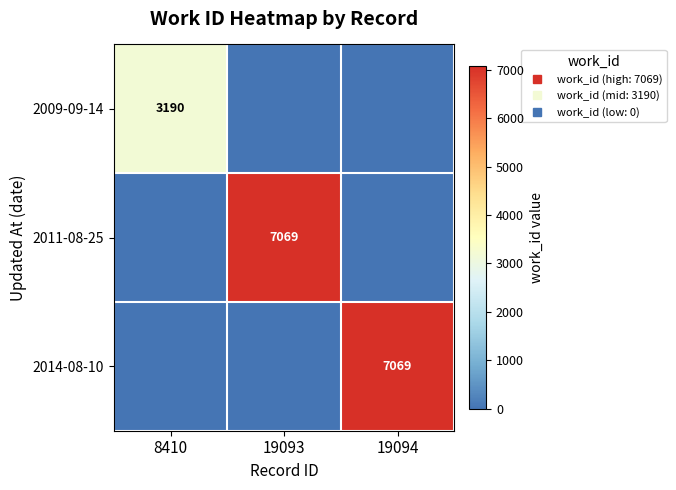

Which label corresponds to the largest value in the chart?

19093